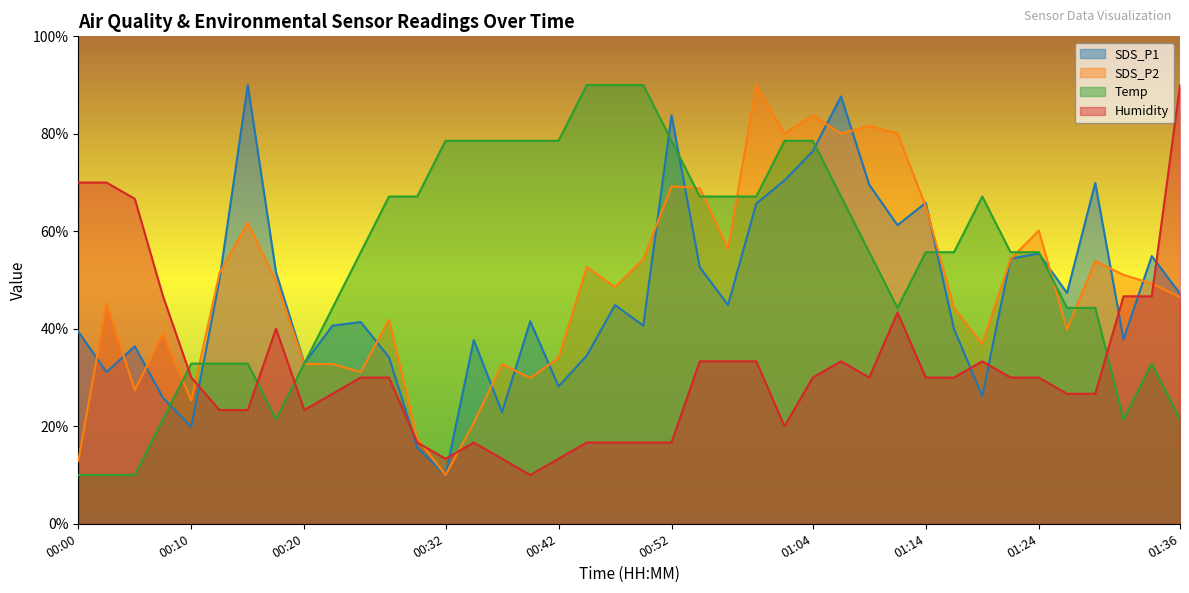

What is the difference between the maximum and minimum values in the SDS_P1 series?

80.0